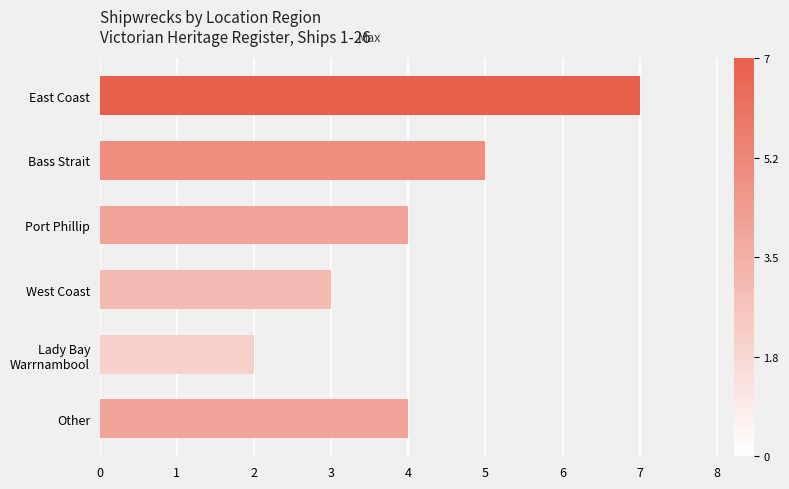

Does the chart contain stacked bars?

No